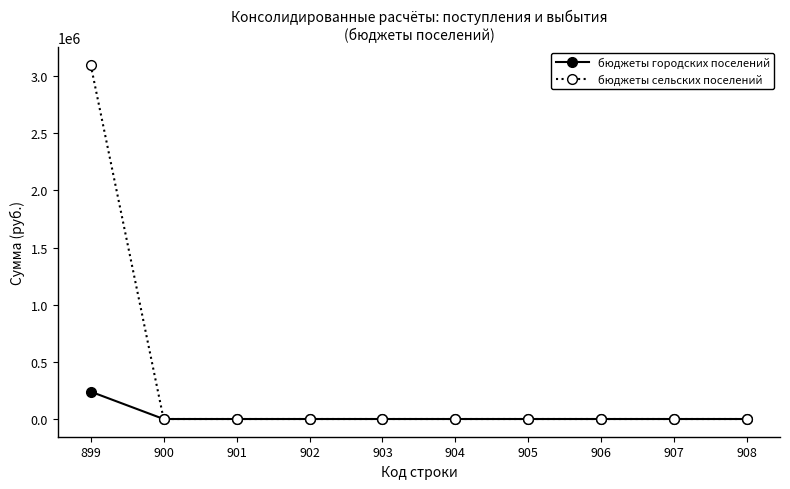

What is the sum of all бюджеты городских поселений values?

239482